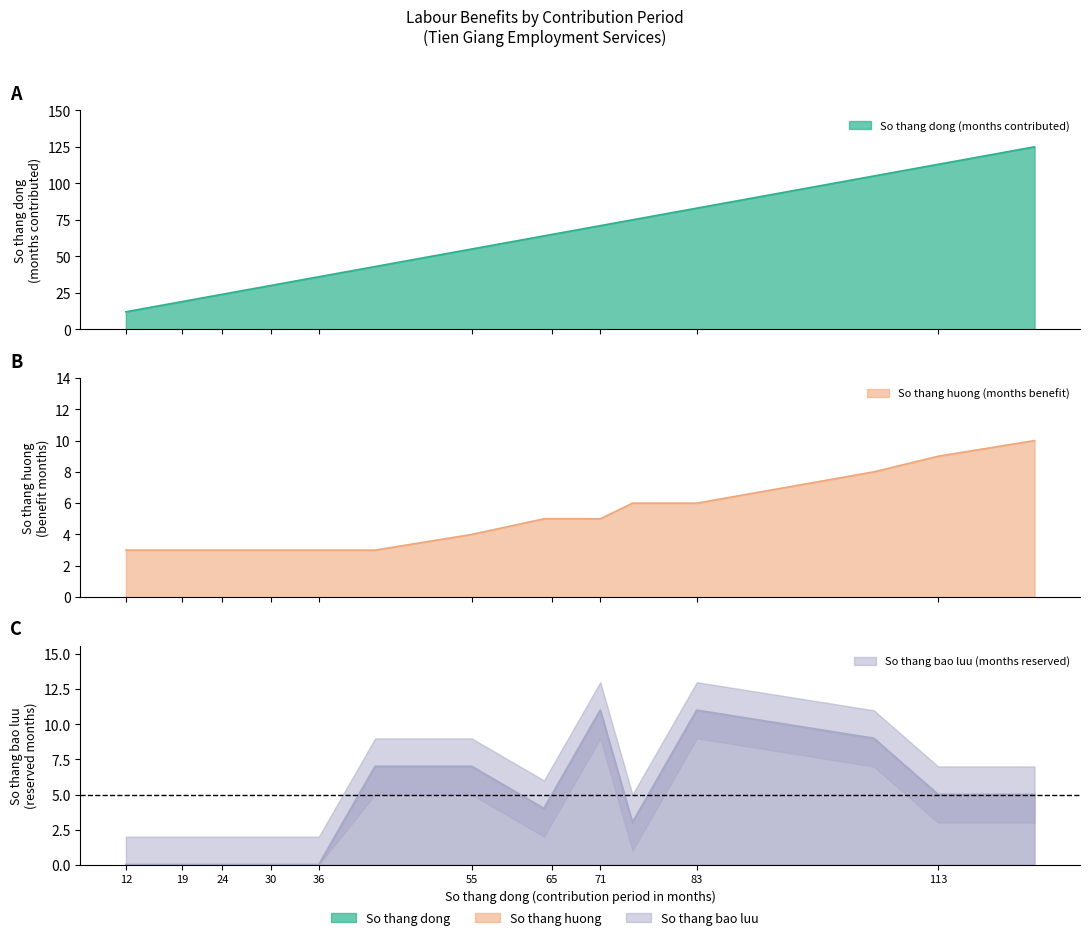

Reading left to right, what are all the values shown in this chart?

So thang dong (months contributed): 12	18	19	21	24	27	30	31	36	43	55	64	65	69	71	75	83	105	113	125
So thang huong (months benefit): 3	3	3	3	3	3	3	3	3	3	4	5	5	5	5	6	6	8	9	10
So thang bao luu (months reserved): 0	0	0	0	0	0	0	0	0	7	7	4	5	9	11	3	11	9	5	5